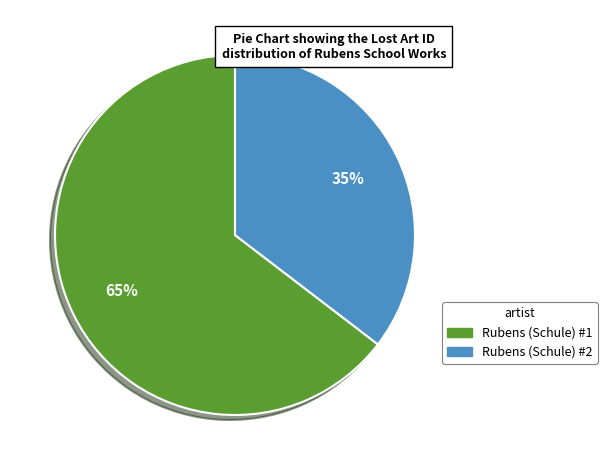

How many segments does this pie chart have?

2